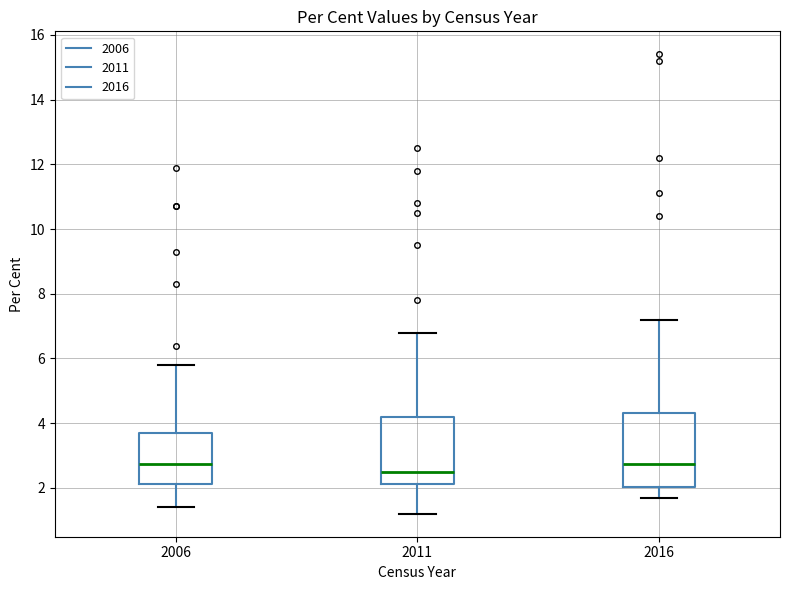

Comparing the boxes themselves (not the whiskers), which one is the tallest?

2016